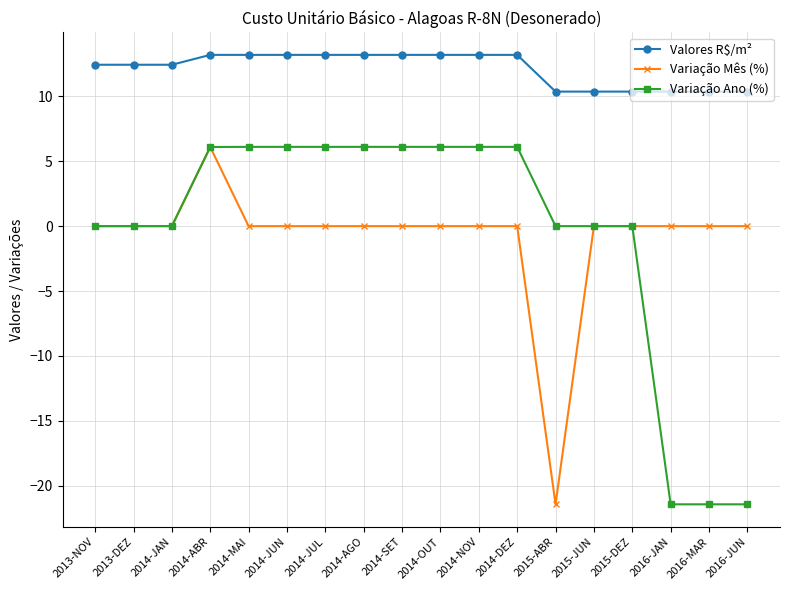

How many data points in Valores R$/m² are less than 13?

9